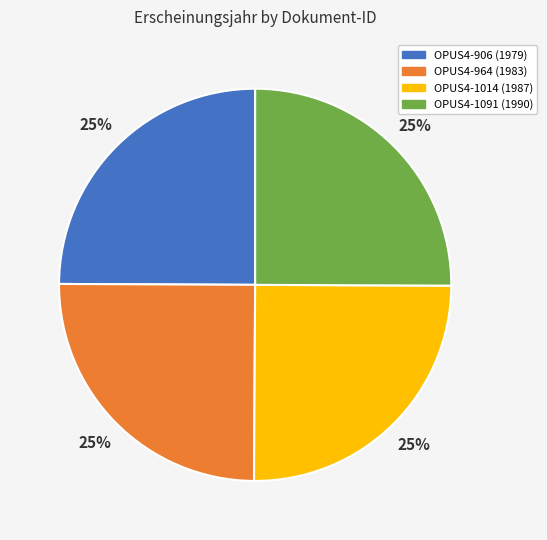

How many segments does this pie chart have?

4